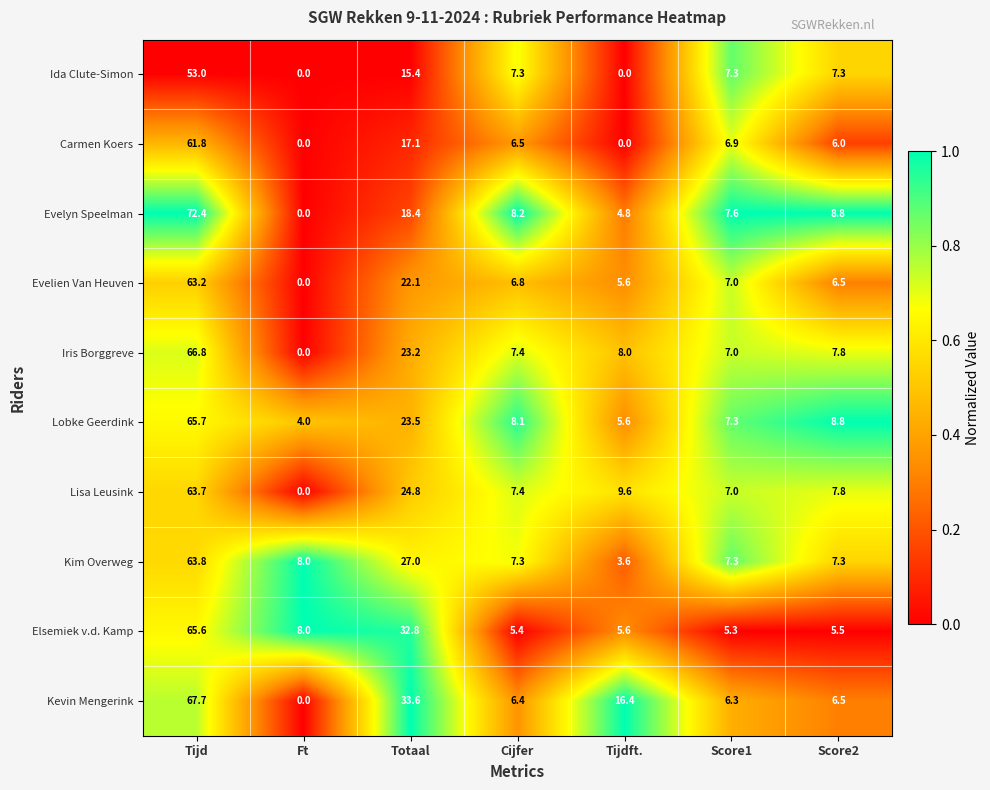

What is the difference between the second highest and minimum values in the Lobke Geerdink series?

19.5